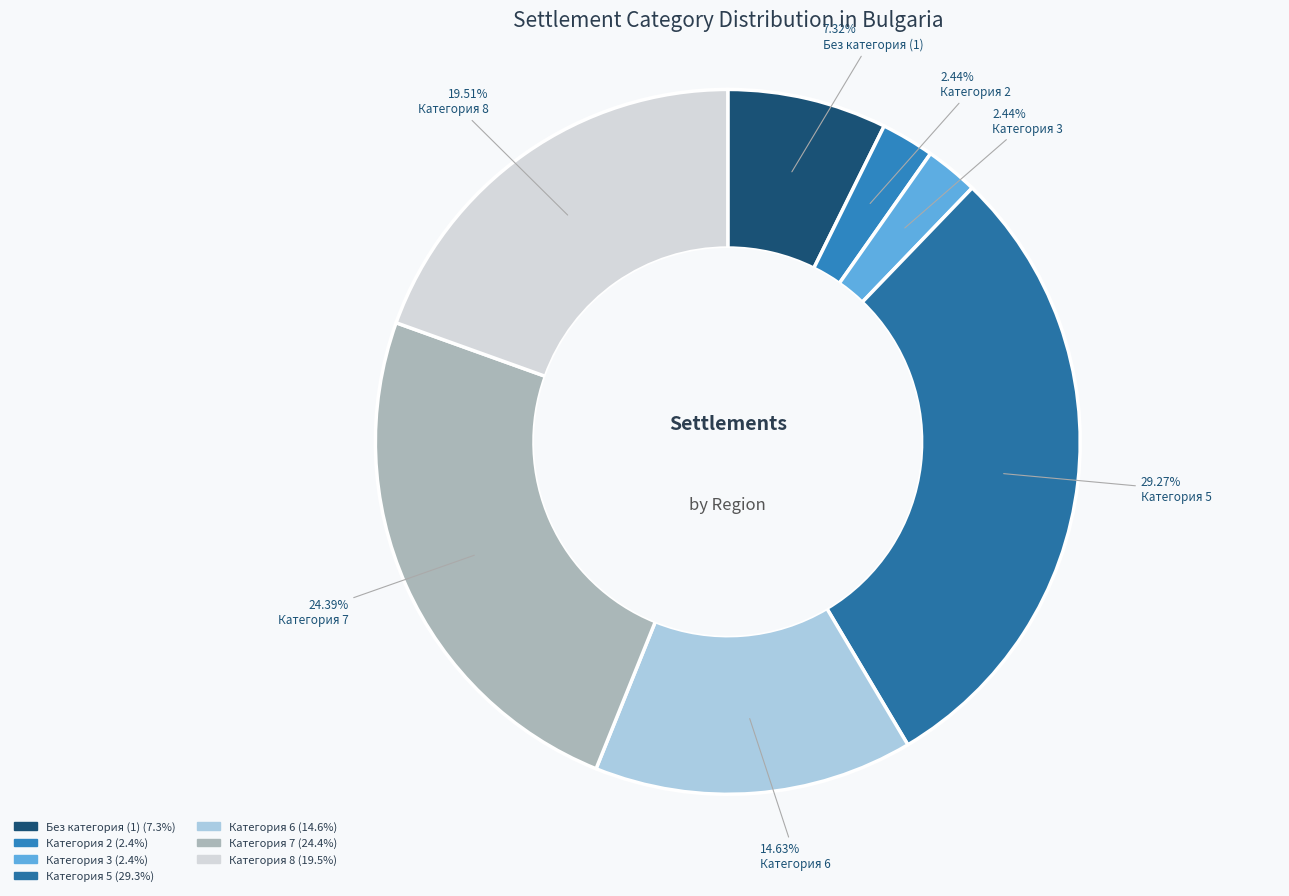

Count the number of slices in the pie.

7